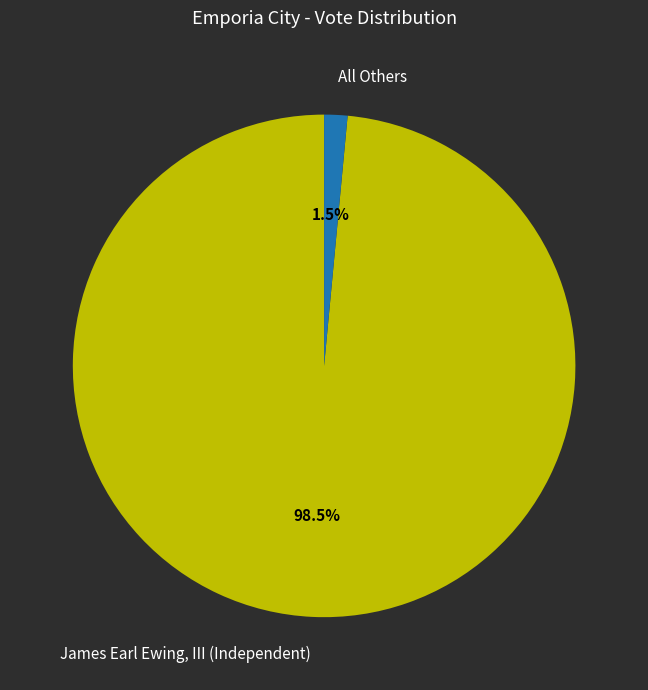

What is the majority slice?

James Earl Ewing, III (Independent)